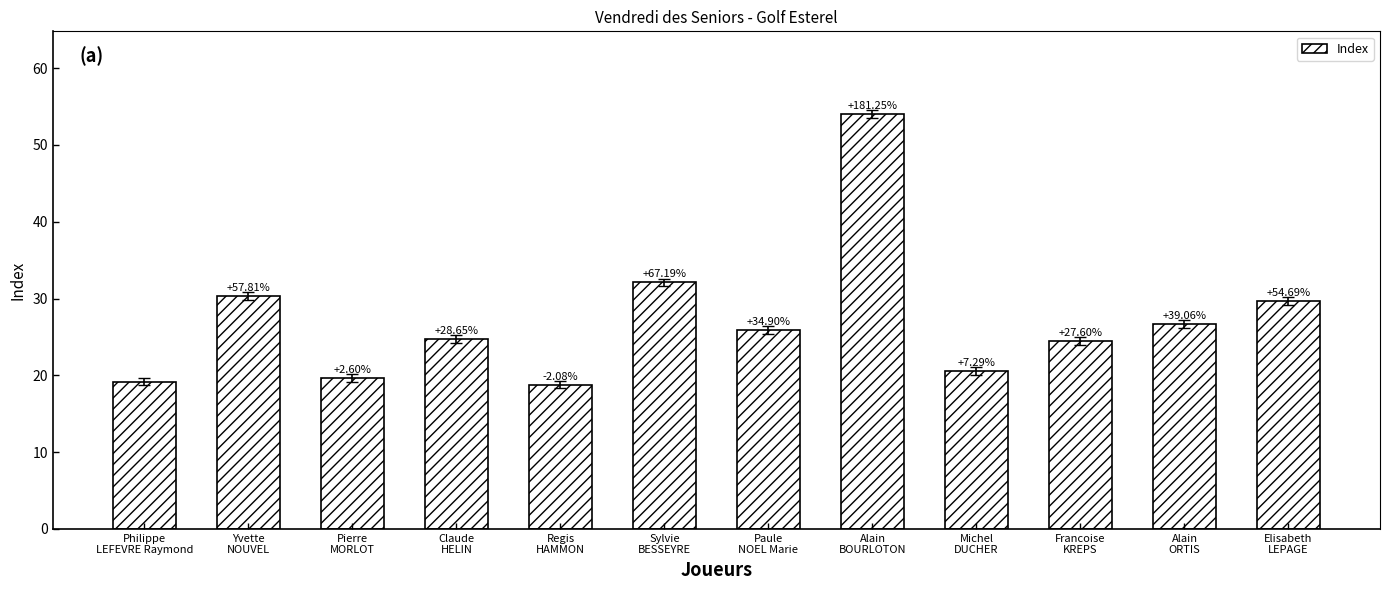

Does the chart contain any negative values?

No